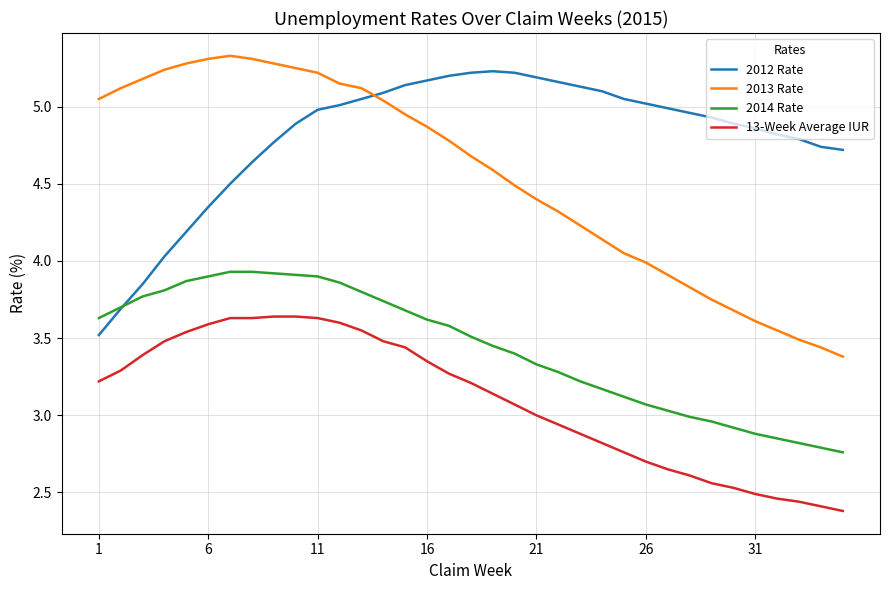

List the series in order of their overall mean, lowest first.

13-Week Average IUR, 2014 Rate, 2013 Rate, 2012 Rate